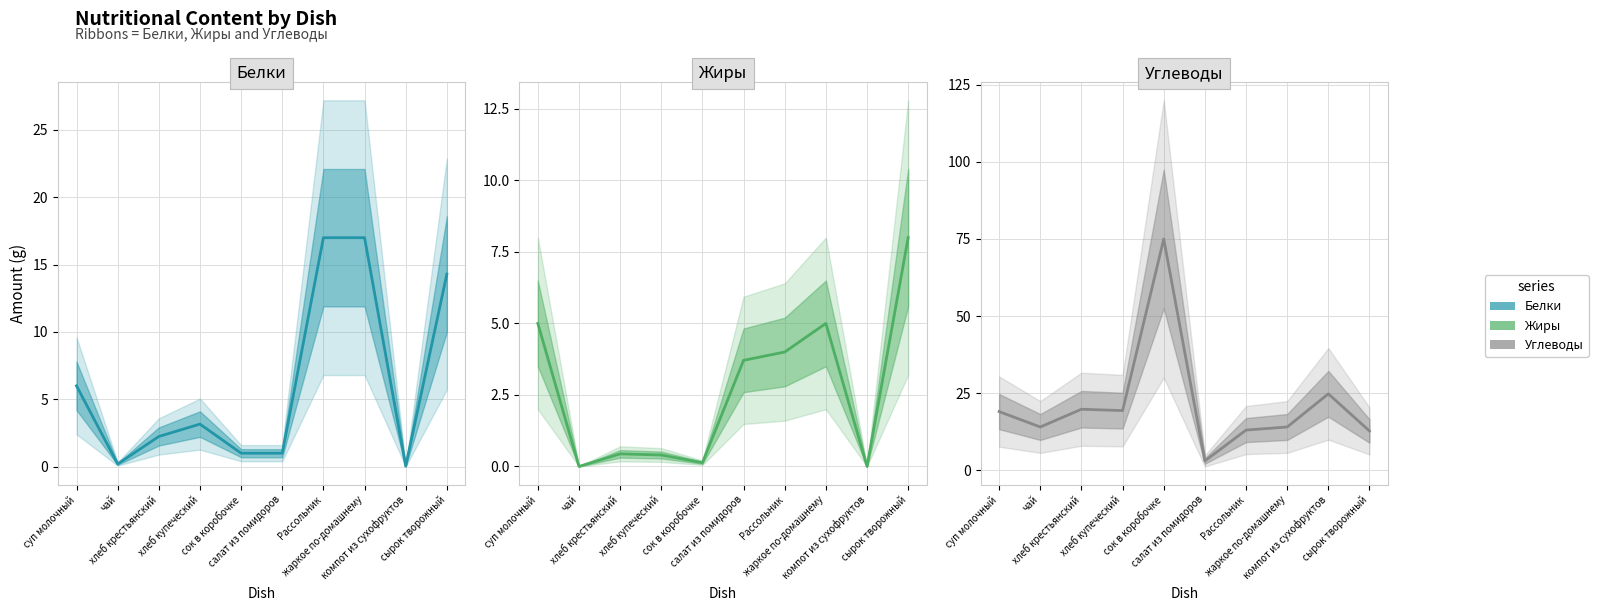

Reading right to left, list all the values displayed in this chart.

Белки: 14.3	0.0	17.0	17.0	1.0	1.0	3.2	2.2	0.2	6.0
Жиры: 8.0	0.0	5.0	4.0	3.7	0.1	0.4	0.4	0.0	5.0
Углеводы: 12.7	24.8	14.0	13.0	3.0	75.0	19.3	19.8	14.0	19.0